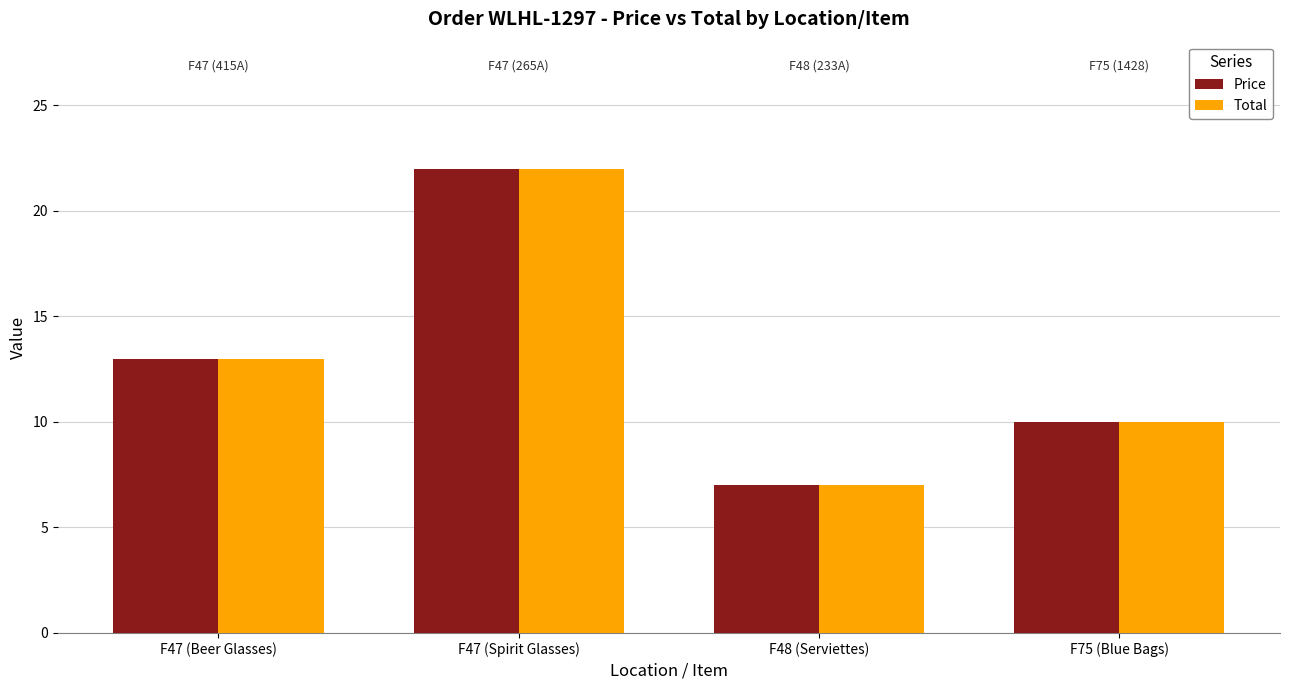

True or false: Price has a value of 10.0 at F75 (Blue Bags).

True